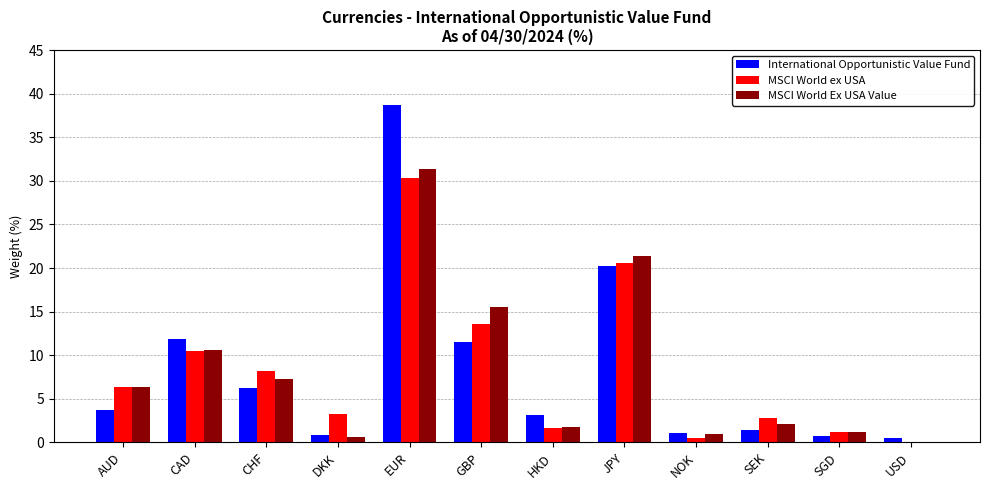

What is the spread (max minus min) of values at DKK?

2.7